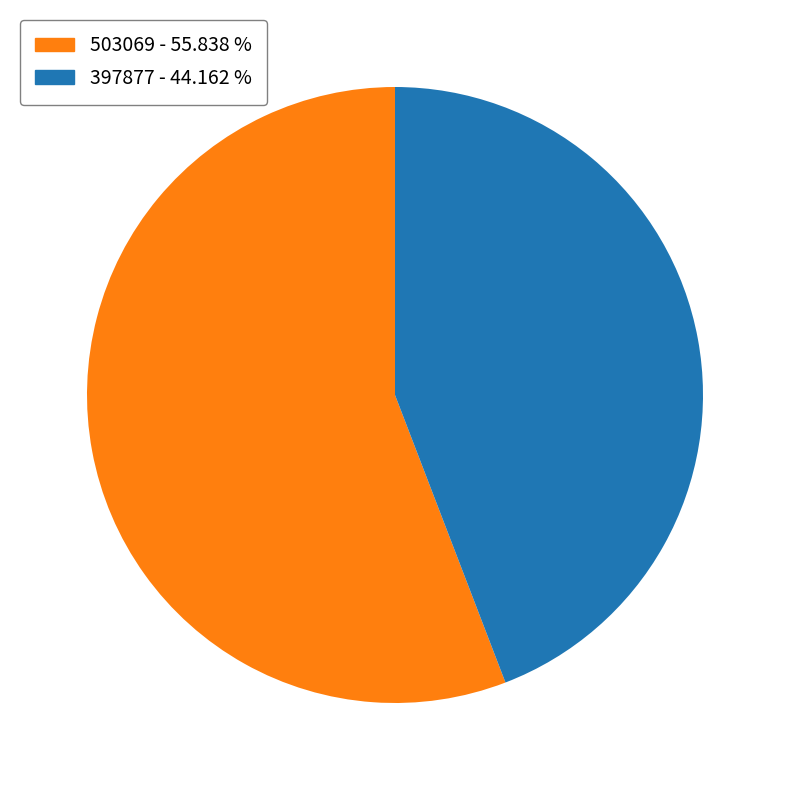

True or false: 503069 accounts for 65% of the total.

False